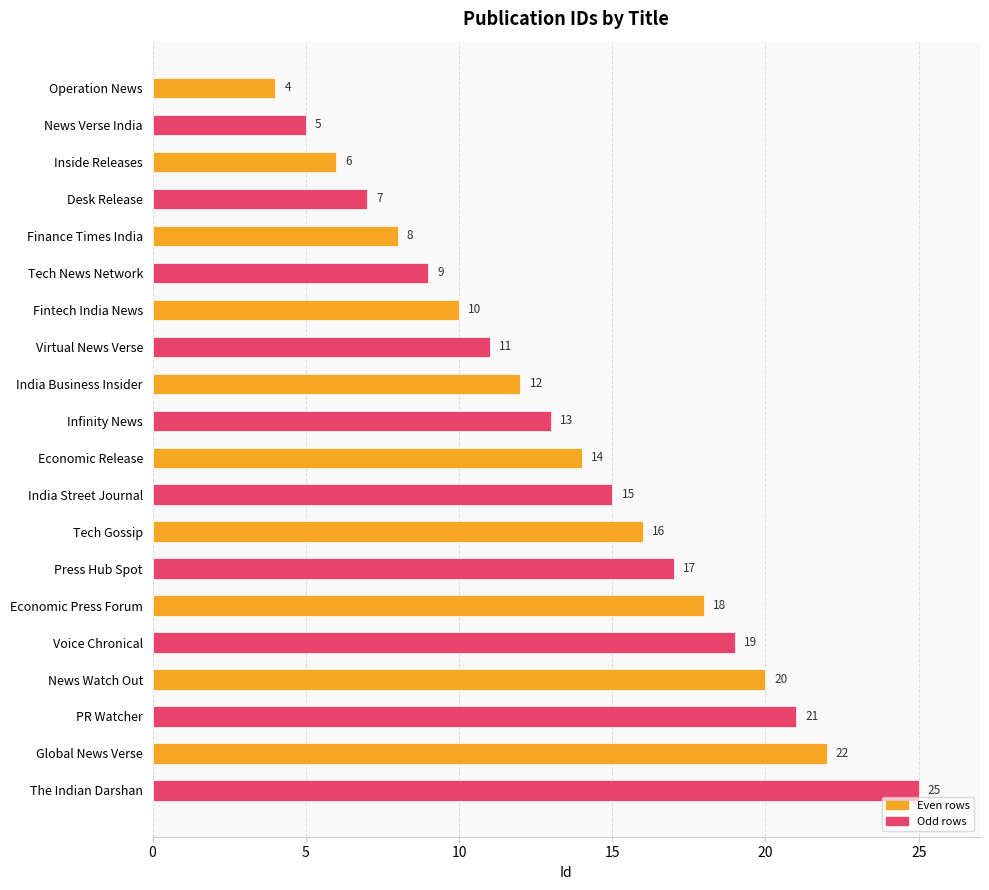

Reading top to bottom, transcribe all the data shown in this chart.

4	5	6	7	8	9	10	11	12	13	14	15	16	17	18	19	20	21	22	25